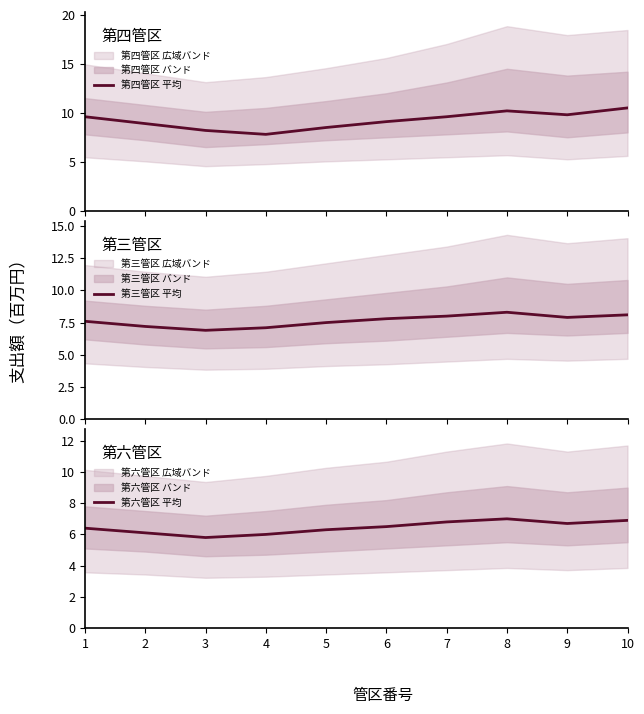

Rank the series at 8 from highest to lowest value.

第四管区 平均, 第三管区 平均, 第六管区 平均